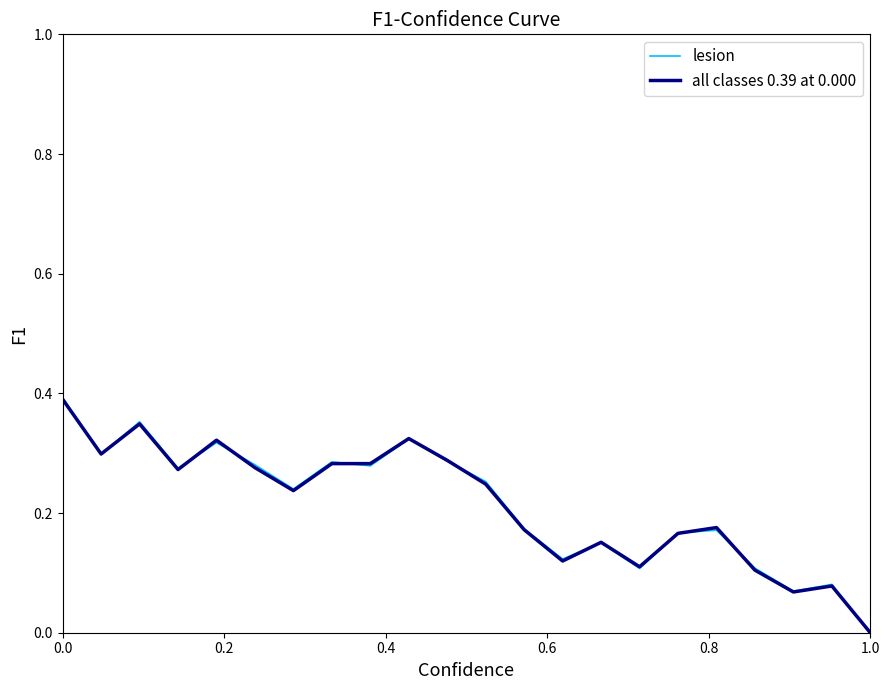

Which series has the largest range (max minus min)?

lesion